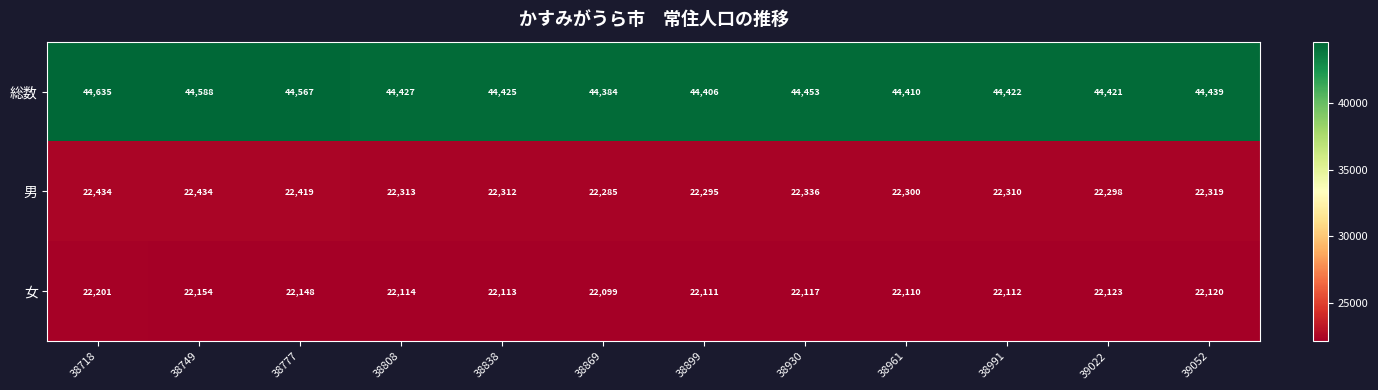

At which category is the sum across all series the highest?

38718